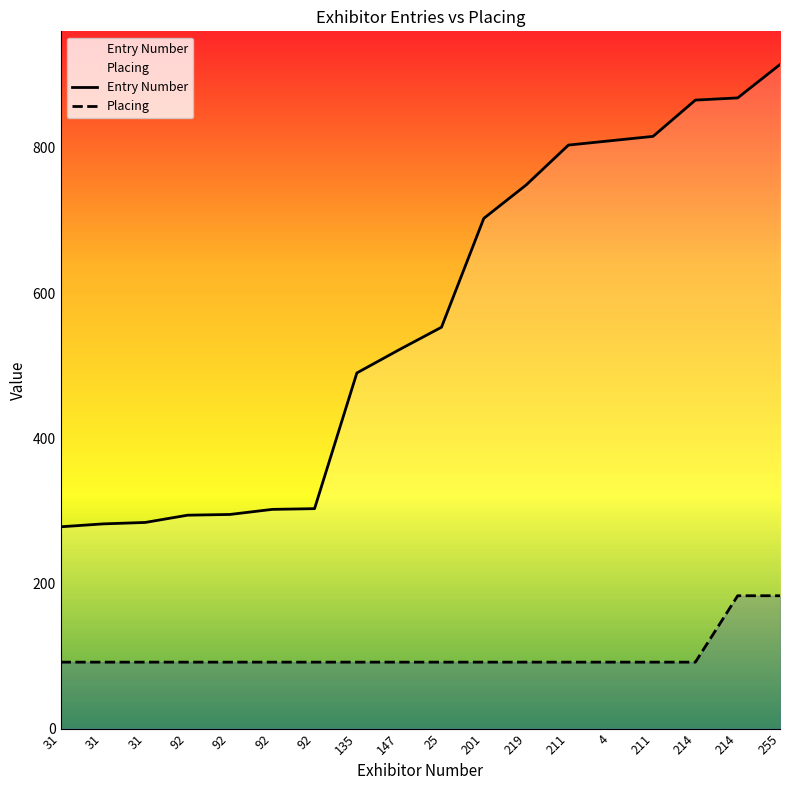

Which series has the widest spread of values?

Entry Number